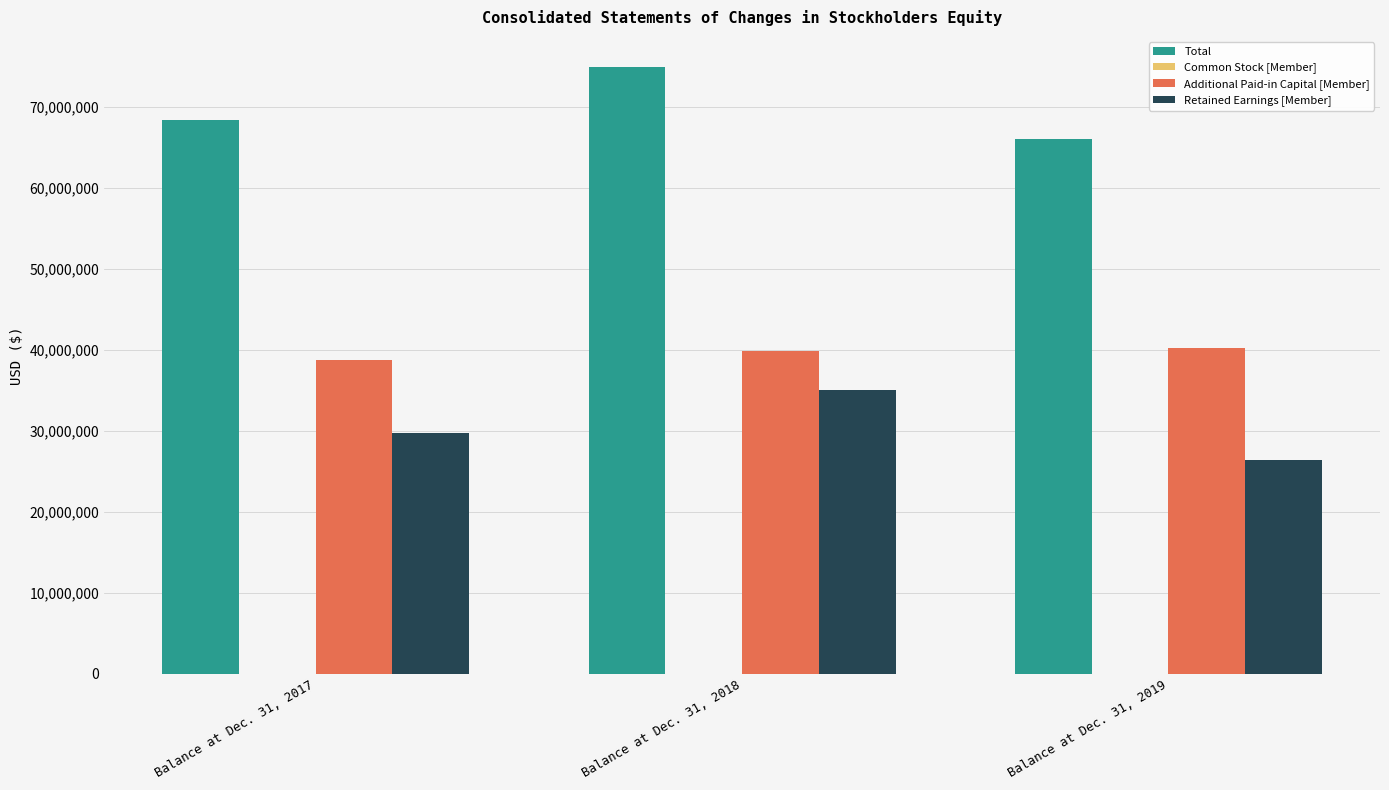

The value of Additional Paid-in Capital [Member] at Balance at Dec. 31, 2017 is 59281735. True or false?

False